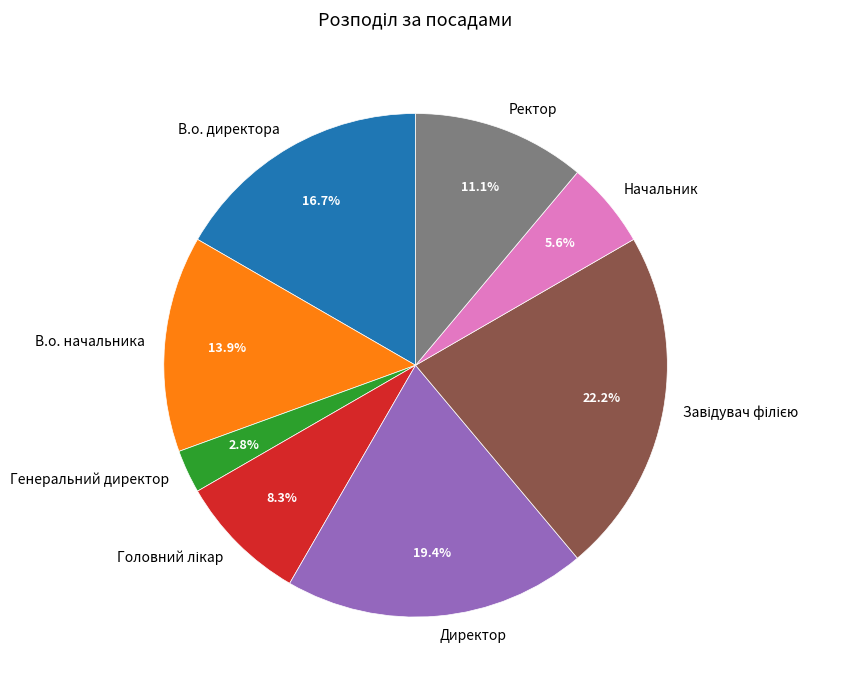

The Директор slice represents 12% of the pie. True or false?

False